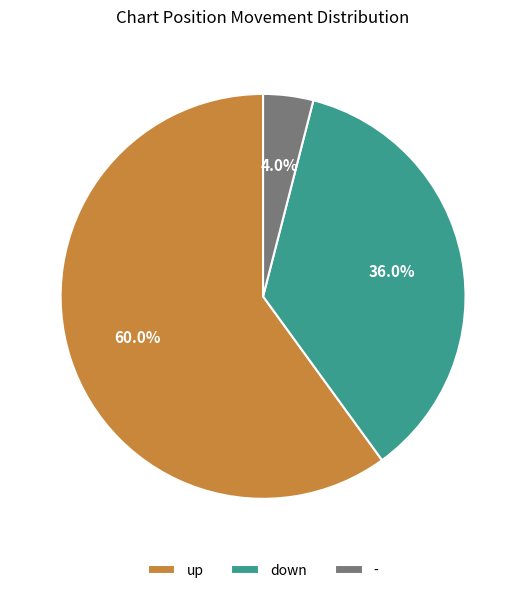

Count the number of slices in the pie.

3